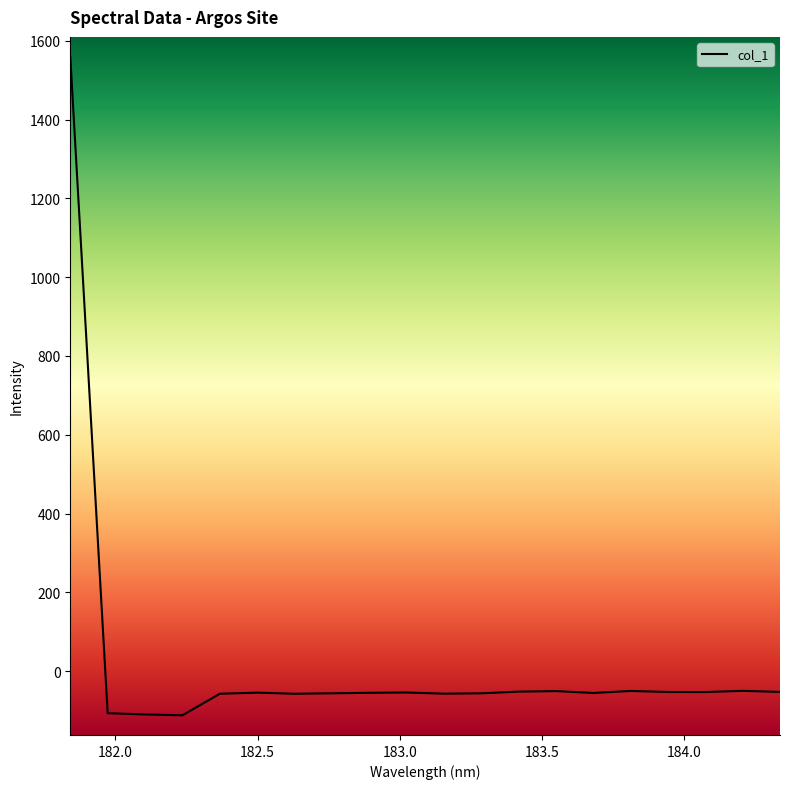

What is the greatest value displayed?

1559.8